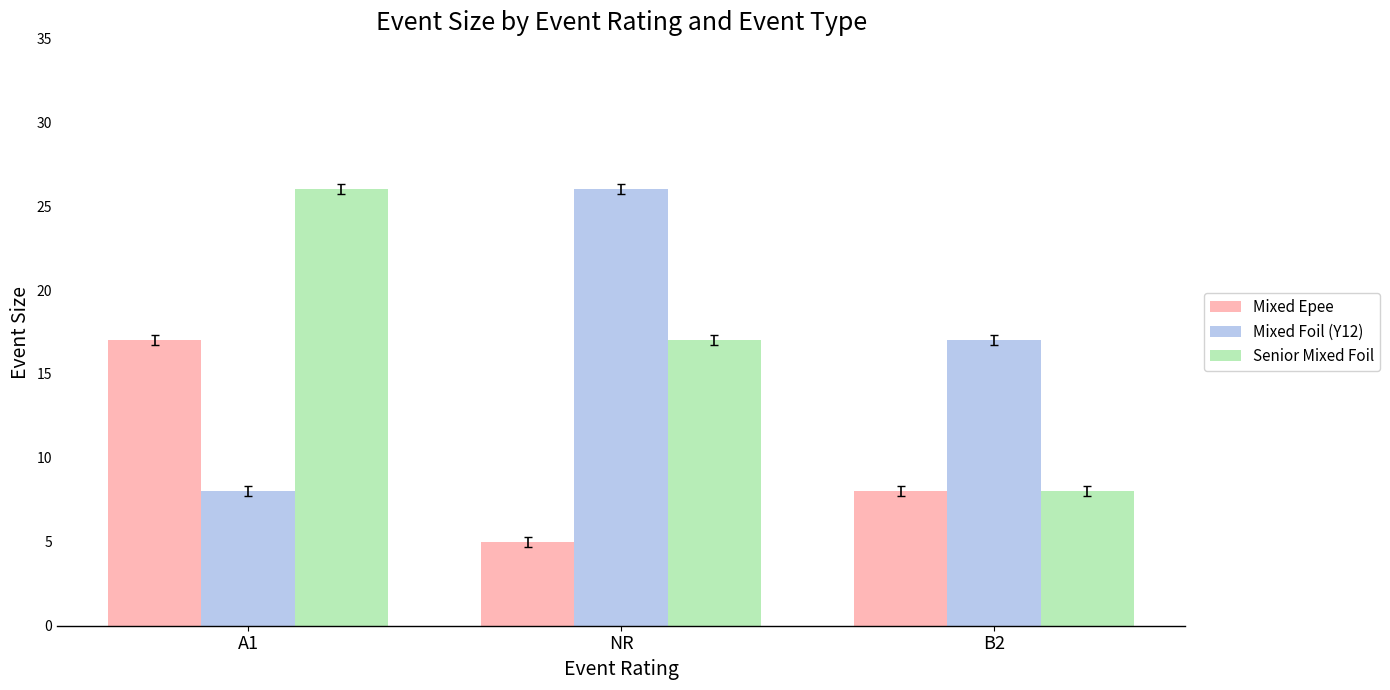

What is the total value across all series at NR?

48